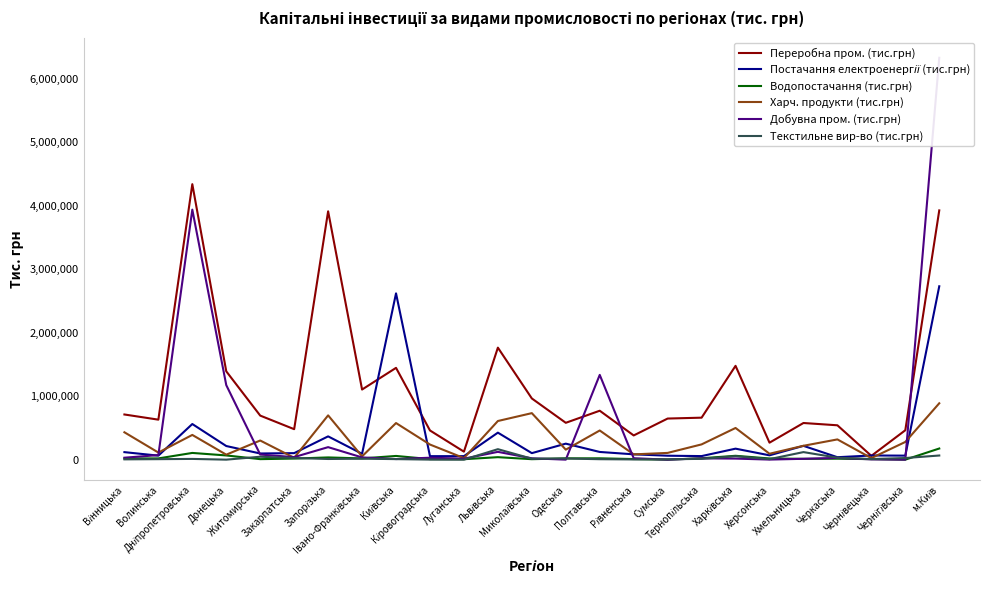

True or false: Водопостачання (тис.грн) and Переробна пром. (тис.грн) cross at least once.

False